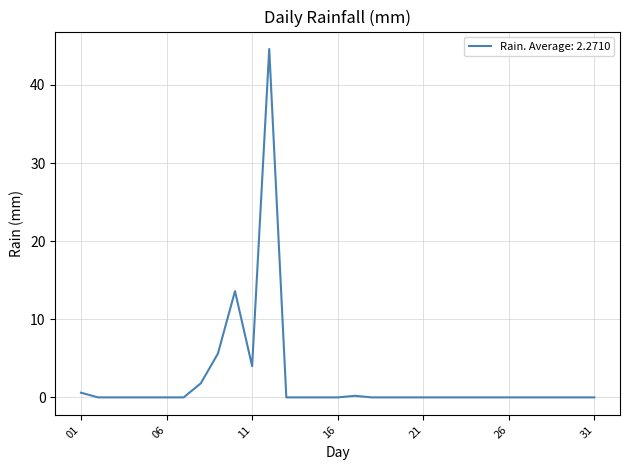

Reading right to left, what are all the values shown in this chart?

0.0	0.0	0.0	0.0	0.0	0.0	0.0	0.0	0.0	0.0	0.0	0.0	0.0	0.0	0.2	0.0	0.0	0.0	0.0	44.6	4.0	13.6	5.6	1.8	0.0	0.0	0.0	0.0	0.0	0.0	0.6